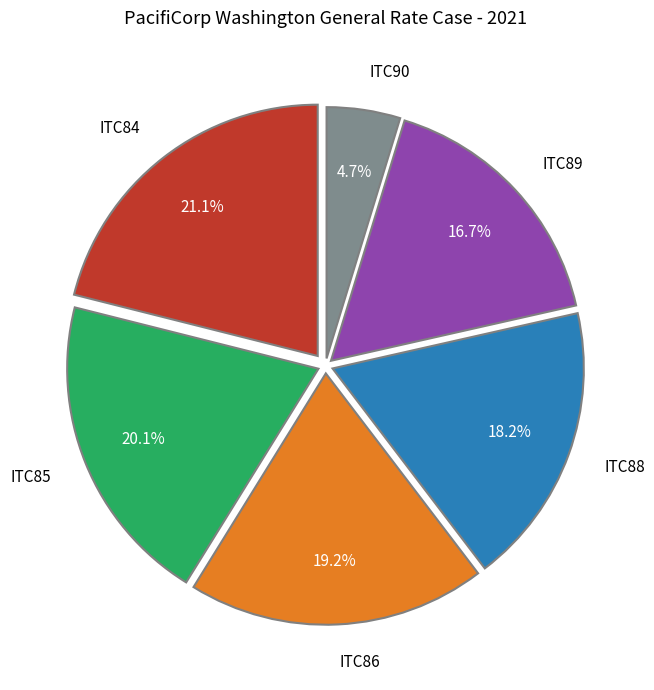

Rank the categories by value from lowest to highest.

ITC90, ITC89, ITC88, ITC86, ITC85, ITC84